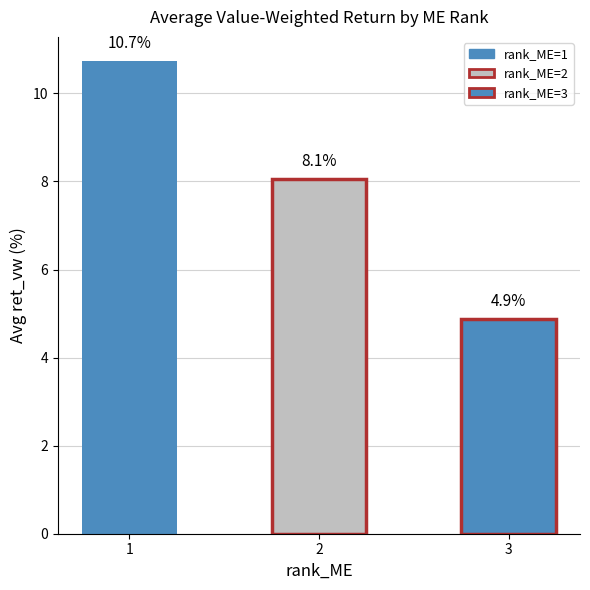

What is the maximum value shown in the chart?

10.7